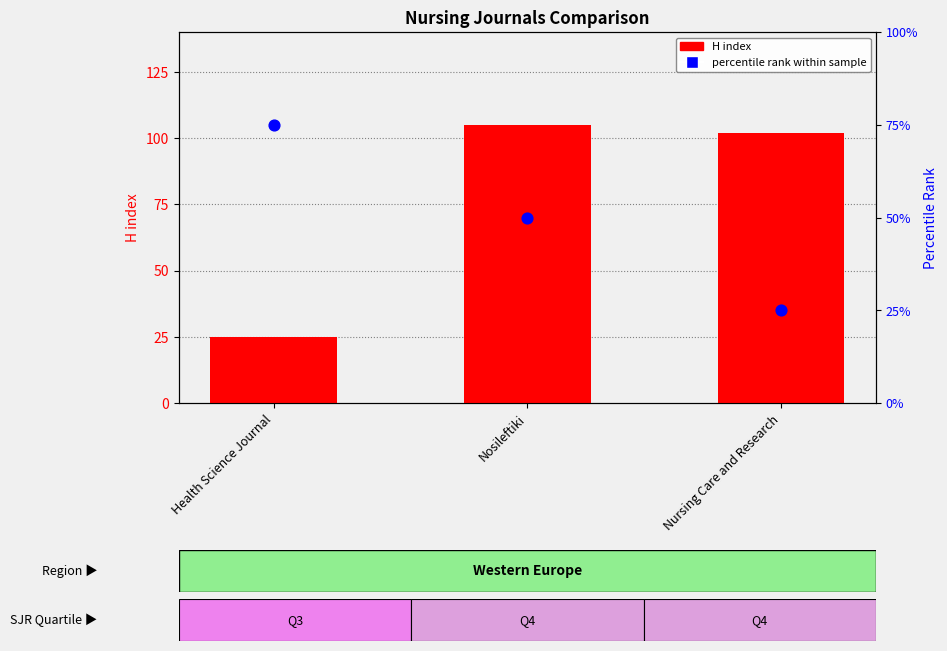

Which series has the largest Y range (max minus min)?

H index